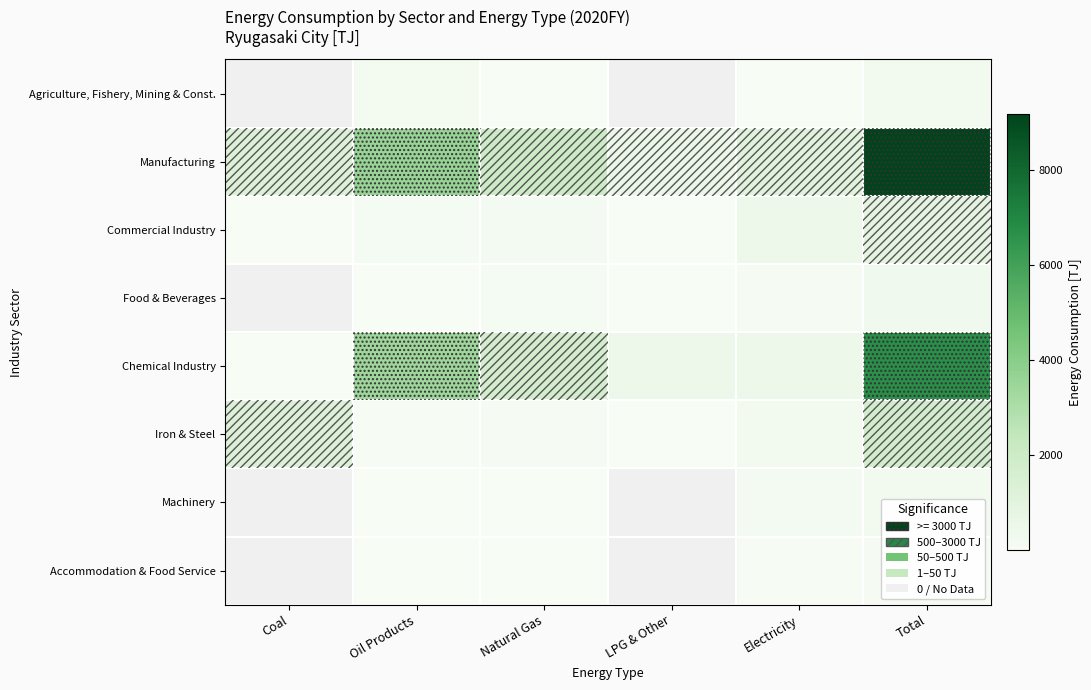

List the labels in order of Iron & Steel value, largest first.

Total, Coal, Electricity, Natural Gas, Oil Products, LPG & Other